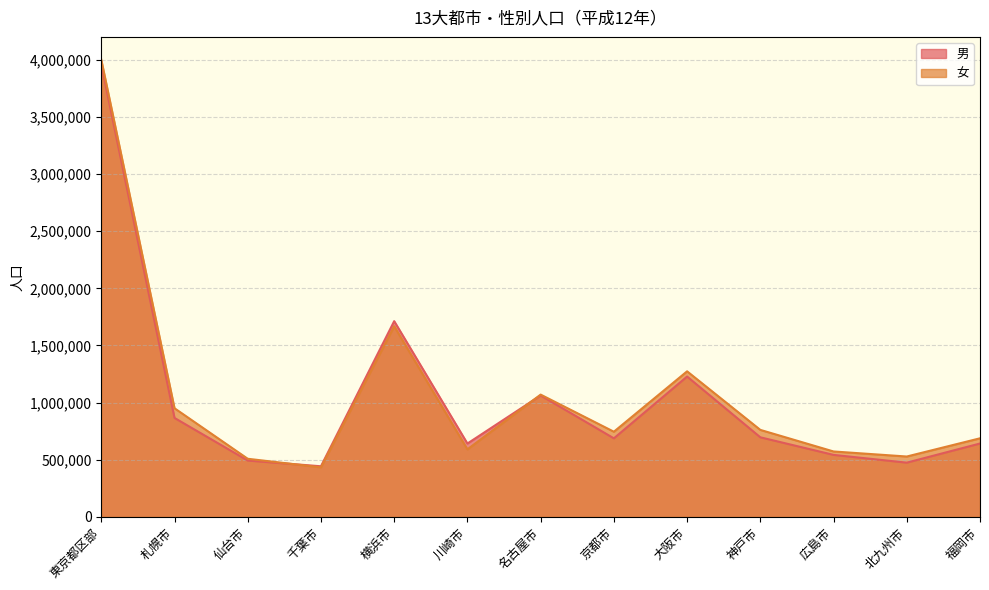

At which category does 男 reach its first local valley?

千葉市